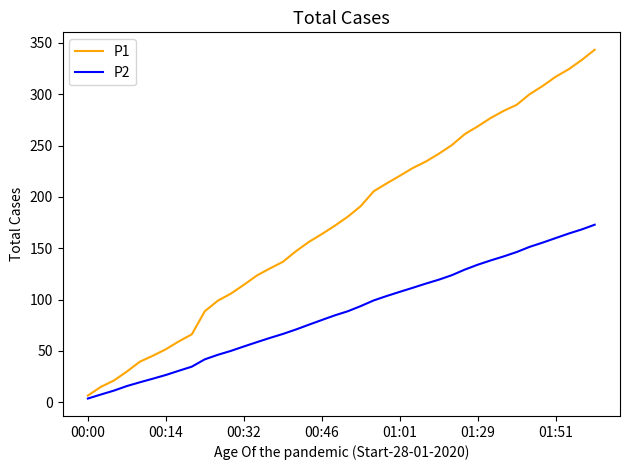

What is the maximum value shown in the chart?

343.3